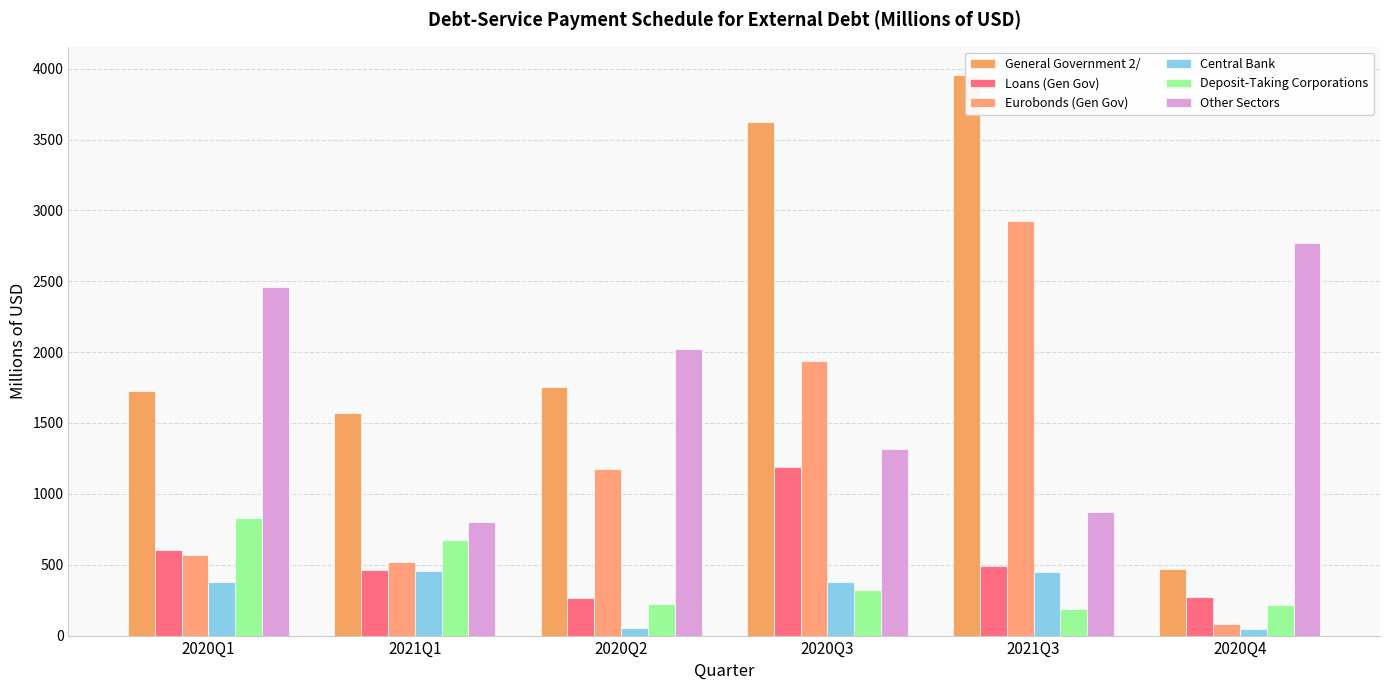

At which label does Deposit-Taking Corporations reach its peak?

2020Q1